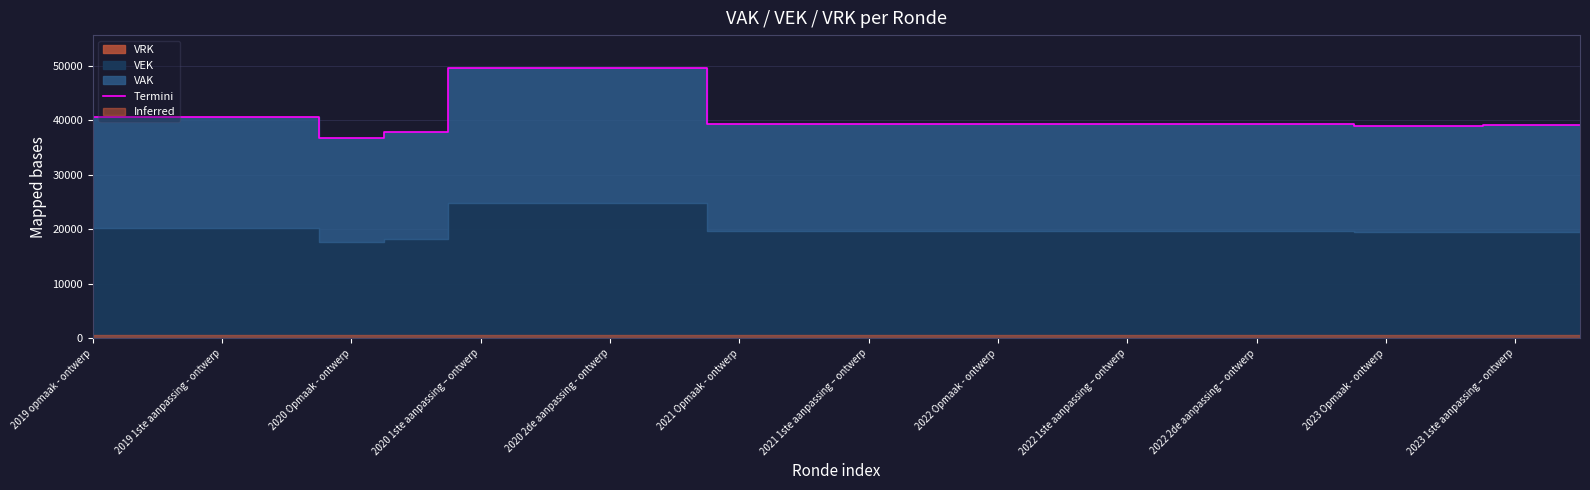

What is the minimum value for Termini?

36655